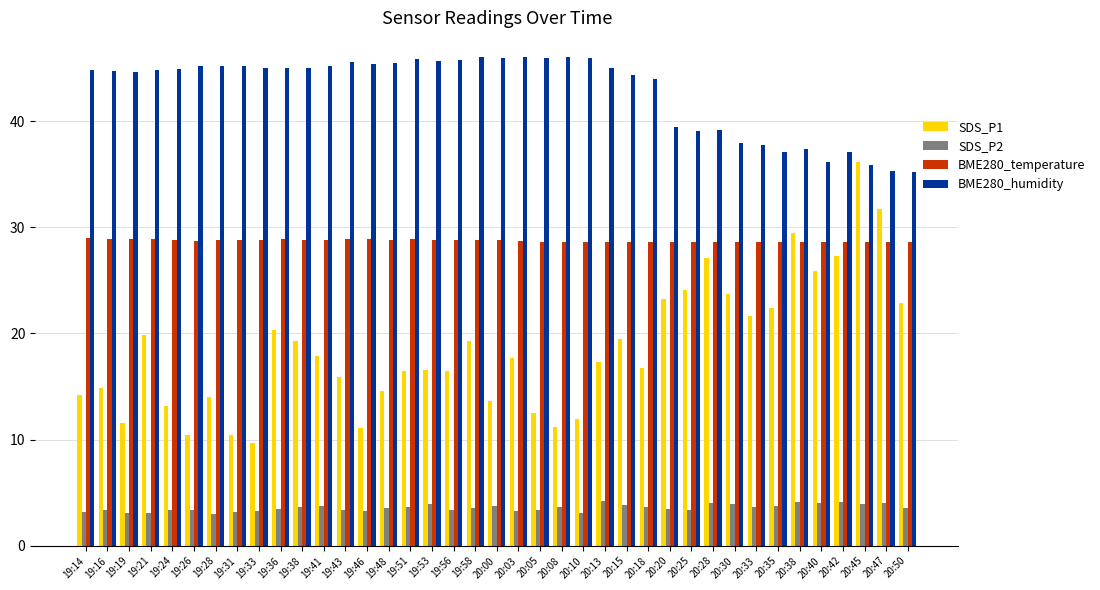

What is the spread (max minus min) of values at 19:48?

41.9